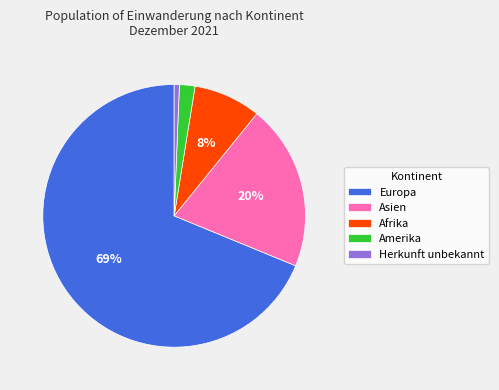

Combined, do Amerika and Asien account for over 50%?

No